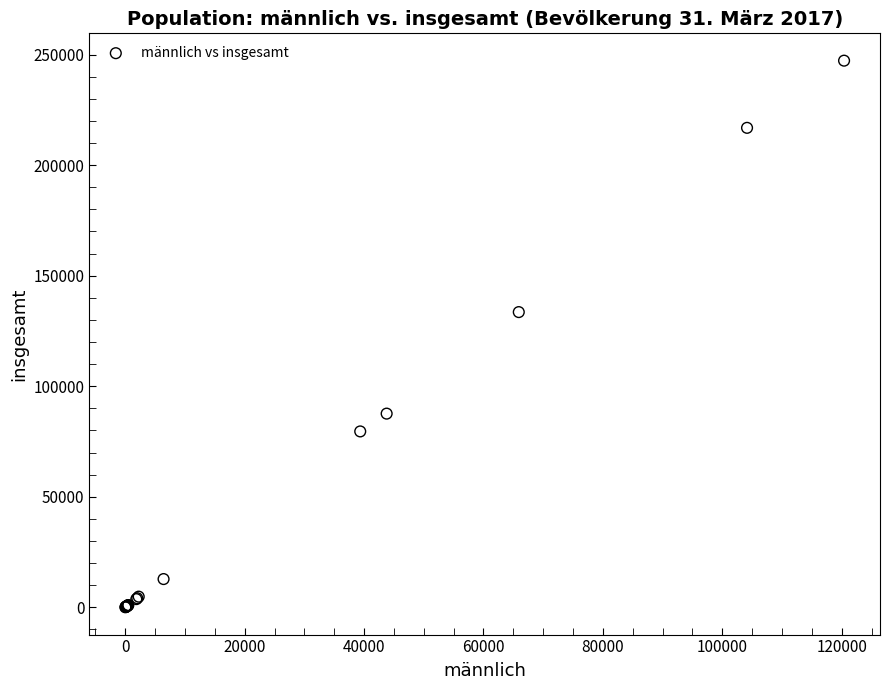

What Y value in the scatter plot is closest to 123635?

133525